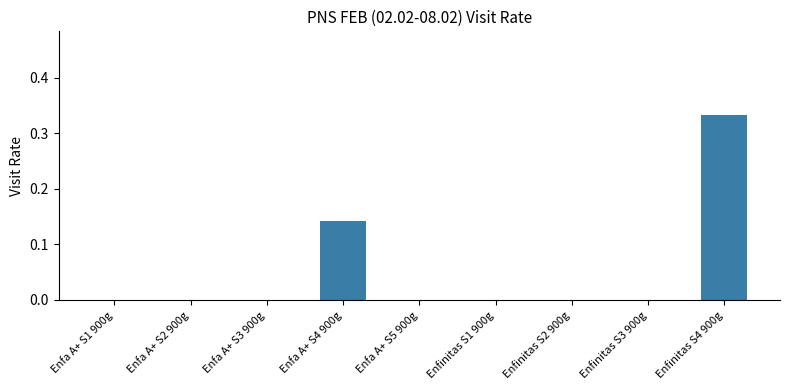

Which label corresponds to the largest value in the chart?

Enfinitas S4 900g